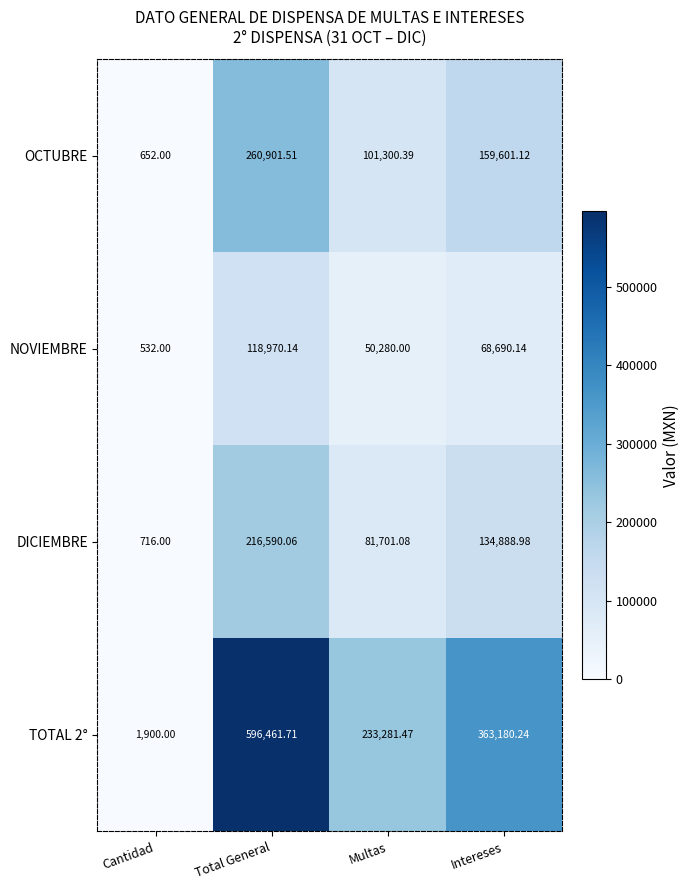

List the labels in order of NOVIEMBRE value, largest first.

Total General, Intereses, Multas, Cantidad